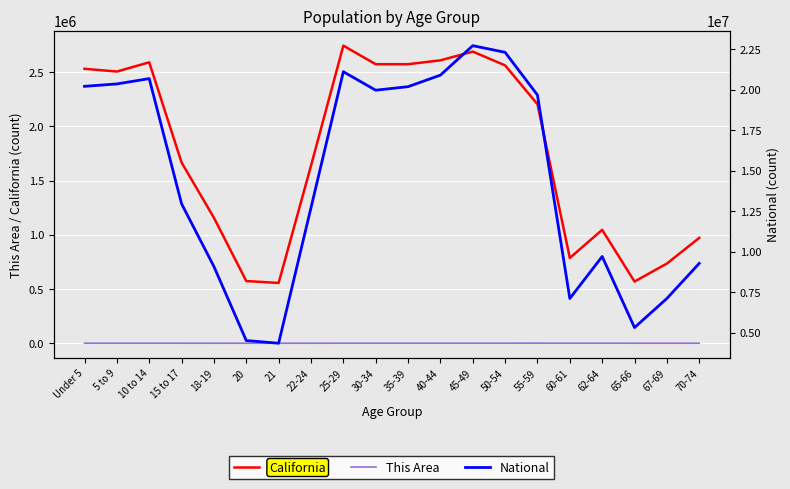

Between 15 to 17 and 40-44, which series saw the biggest shift?

National